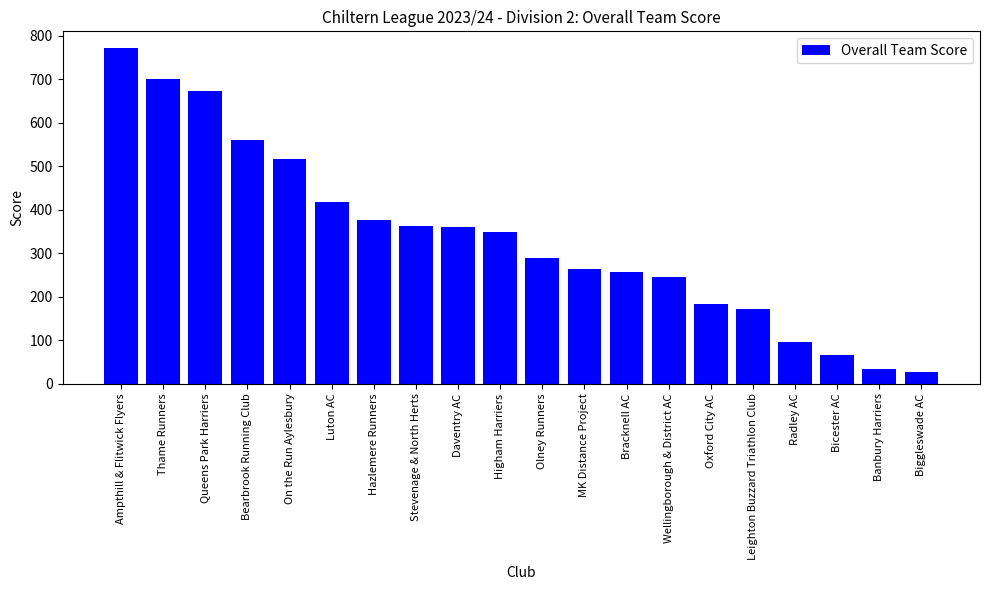

What is the value of the 16th bar from the left?

172